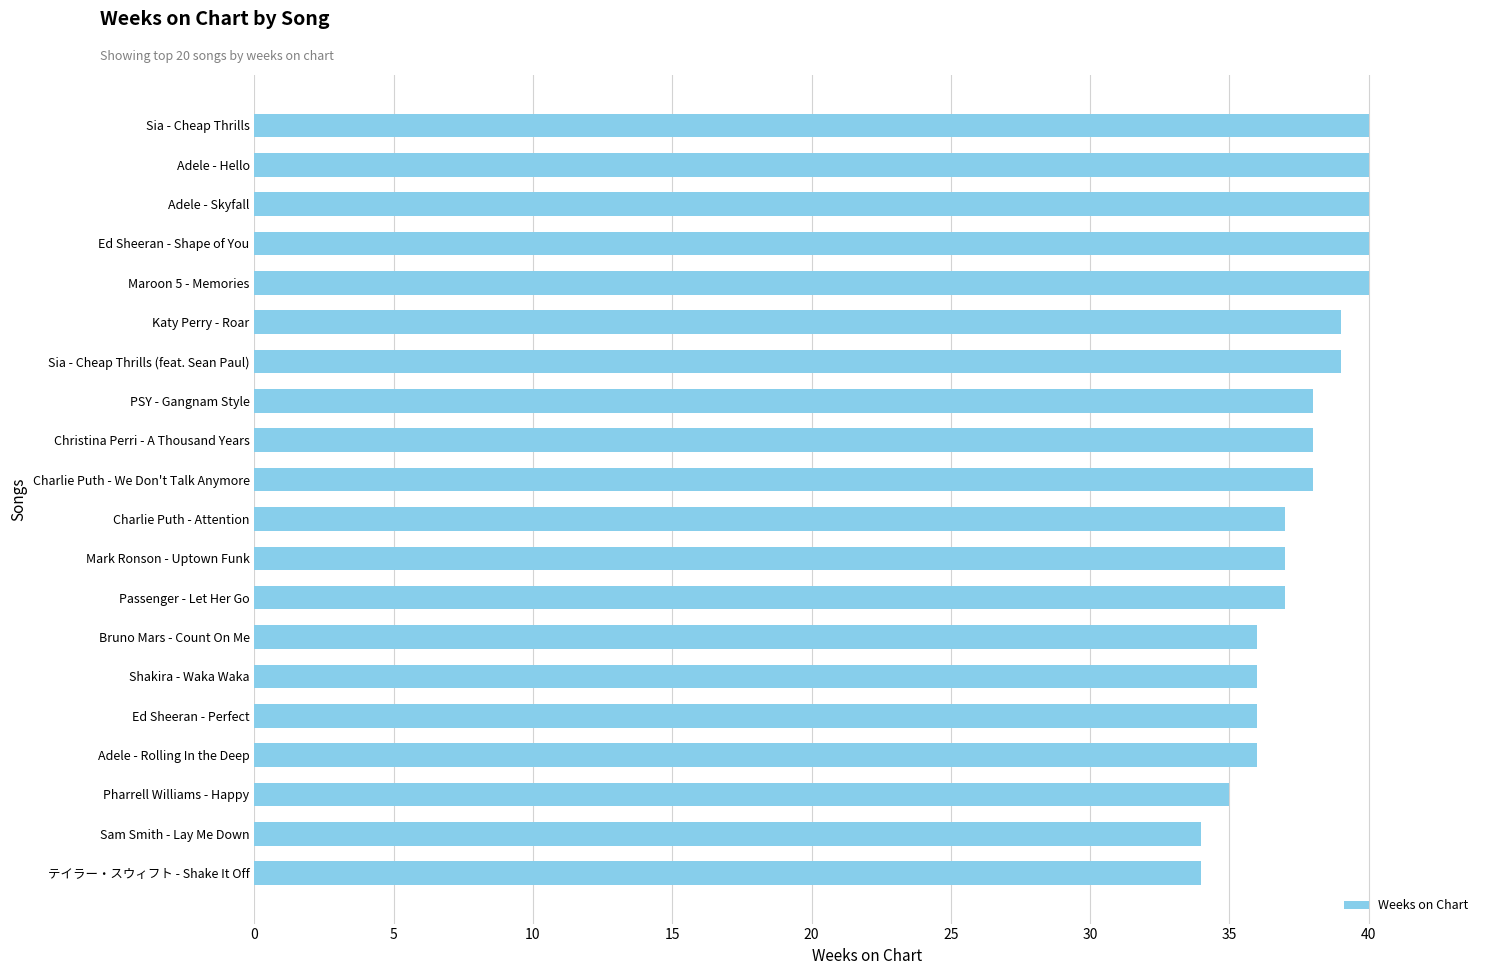

What is the change in value from Ed Sheeran - Perfect to Christina Perri - A Thousand Years?

+2